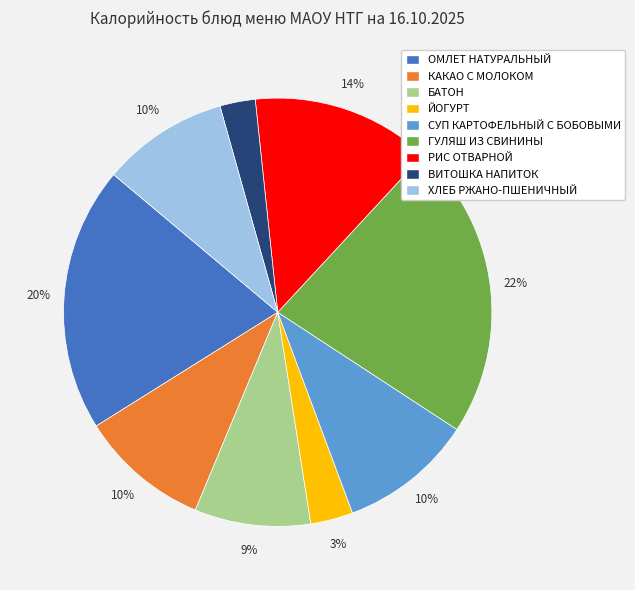

How many slices are in this pie chart?

9